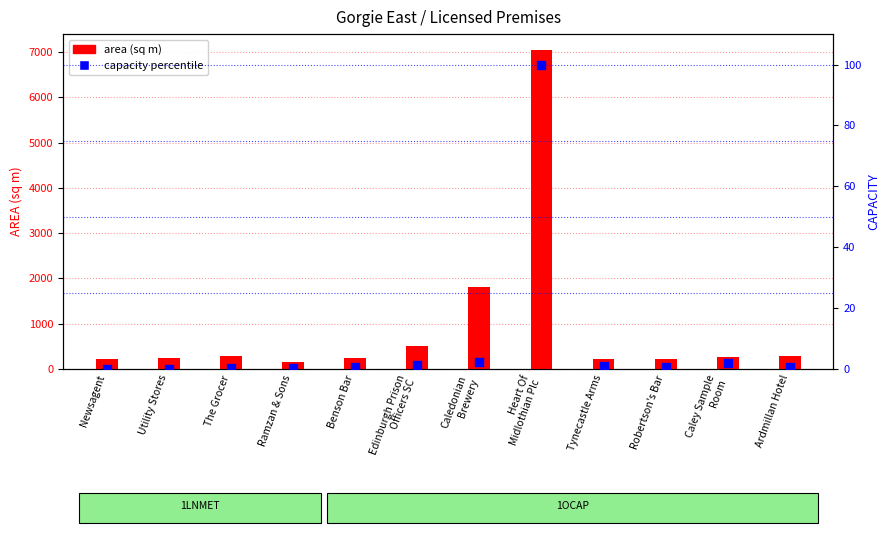

Which series has the widest spread of Y values?

area (sq m)